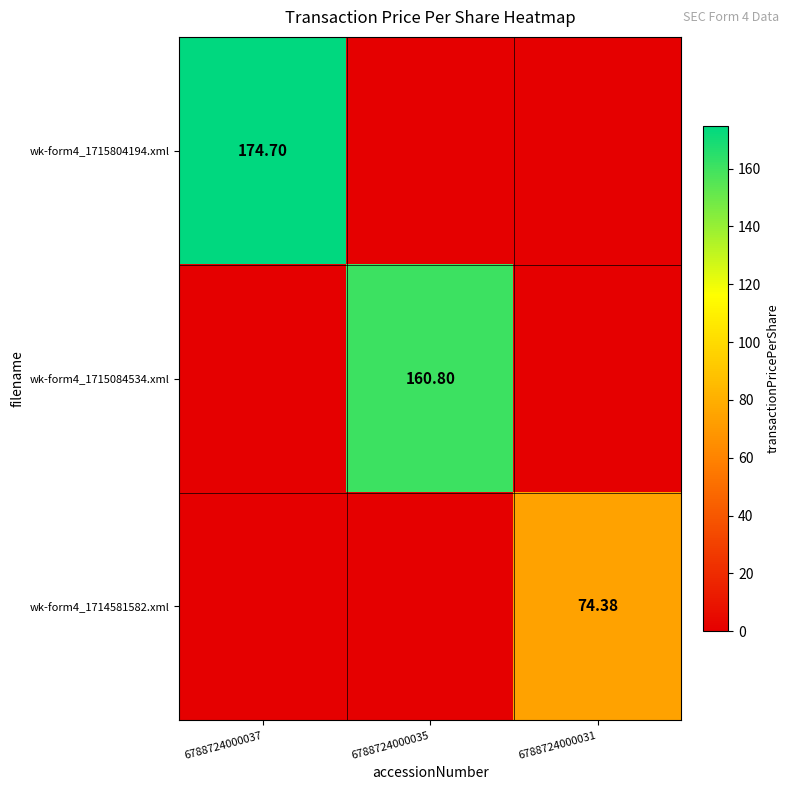

What is the total value across all series at 6788724000031?

74.4